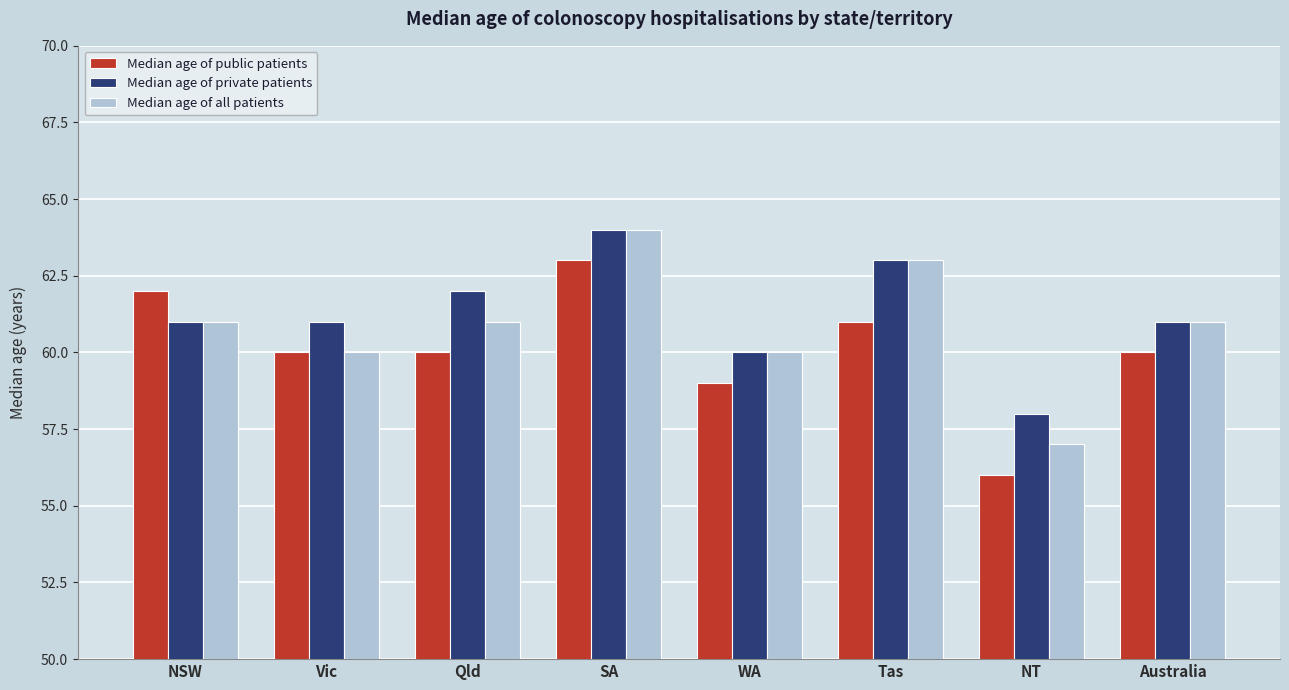

Is it true that Median age of all patients equals 100 at WA?

False